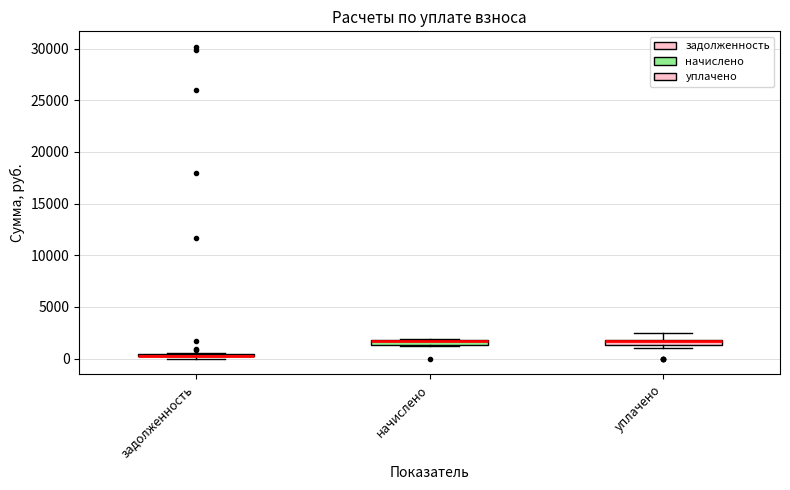

Where is the lower edge of the box for уплачено on the y-axis? The values are not printed on the chart, so give them approximately, as read against the axis.

1500